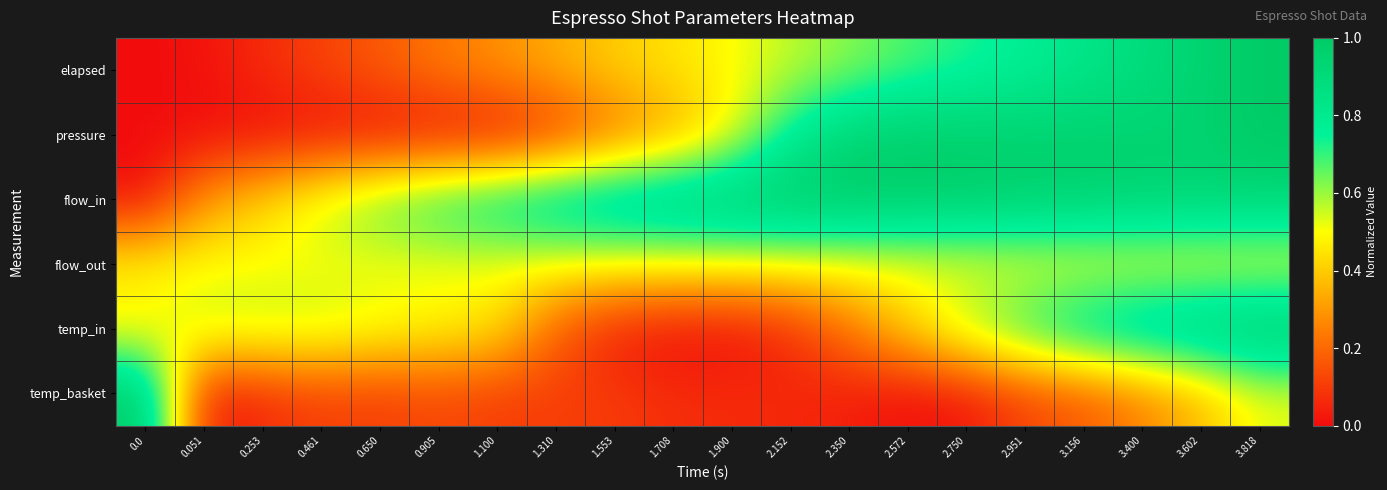

Reading right to left, list all the values displayed in this chart.

elapsed: 3.818=1.0	3.602=0.9	3.400=0.9	3.156=0.8	2.951=0.8	2.750=0.7	2.572=0.7	2.350=0.6	2.152=0.6	1.900=0.5	1.708=0.4	1.553=0.4	1.310=0.3	1.100=0.3	0.905=0.2	0.650=0.2	0.461=0.1	0.253=0.1	0.051=0.0	0.0=0.0
pressure: 3.818=1.0	3.602=0.9	3.400=0.9	3.156=1.0	2.951=0.9	2.750=1.0	2.572=1.0	2.350=0.9	2.152=0.8	1.900=0.5	1.708=0.3	1.553=0.2	1.310=0.1	1.100=0.0	0.905=0.0	0.650=0.0	0.461=0.0	0.253=0.0	0.051=0.0	0.0=0.0
flow_in: 3.818=0.9	3.602=0.9	3.400=0.9	3.156=1.0	2.951=1.0	2.750=1.0	2.572=1.0	2.350=1.0	2.152=1.0	1.900=1.0	1.708=1.0	1.553=0.9	1.310=0.9	1.100=0.8	0.905=0.8	0.650=0.7	0.461=0.6	0.253=0.4	0.051=0.3	0.0=0.0
flow_out: 3.818=0.5	3.602=0.5	3.400=0.5	3.156=0.5	2.951=0.5	2.750=0.5	2.572=0.5	2.350=0.5	2.152=0.5	1.900=0.5	1.708=0.5	1.553=0.5	1.310=0.5	1.100=0.5	0.905=0.5	0.650=0.5	0.461=0.5	0.253=0.5	0.051=0.5	0.0=0.5
temp_in: 3.818=1.0	3.602=1.0	3.400=0.9	3.156=0.9	2.951=0.7	2.750=0.6	2.572=0.4	2.350=0.2	2.152=0.1	1.900=0.0	1.708=0.0	1.553=0.0	1.310=0.2	1.100=0.5	0.905=0.5	0.650=0.5	0.461=0.6	0.253=0.6	0.051=0.6	0.0=0.5
temp_basket: 3.818=0.5	3.602=0.4	3.400=0.2	3.156=0.2	2.951=0.1	2.750=0.0	2.572=0.0	2.350=0.0	2.152=0.1	1.900=0.1	1.708=0.1	1.553=0.1	1.310=0.1	1.100=0.1	0.905=0.1	0.650=0.1	0.461=0.1	0.253=0.1	0.051=0.0	0.0=1.0